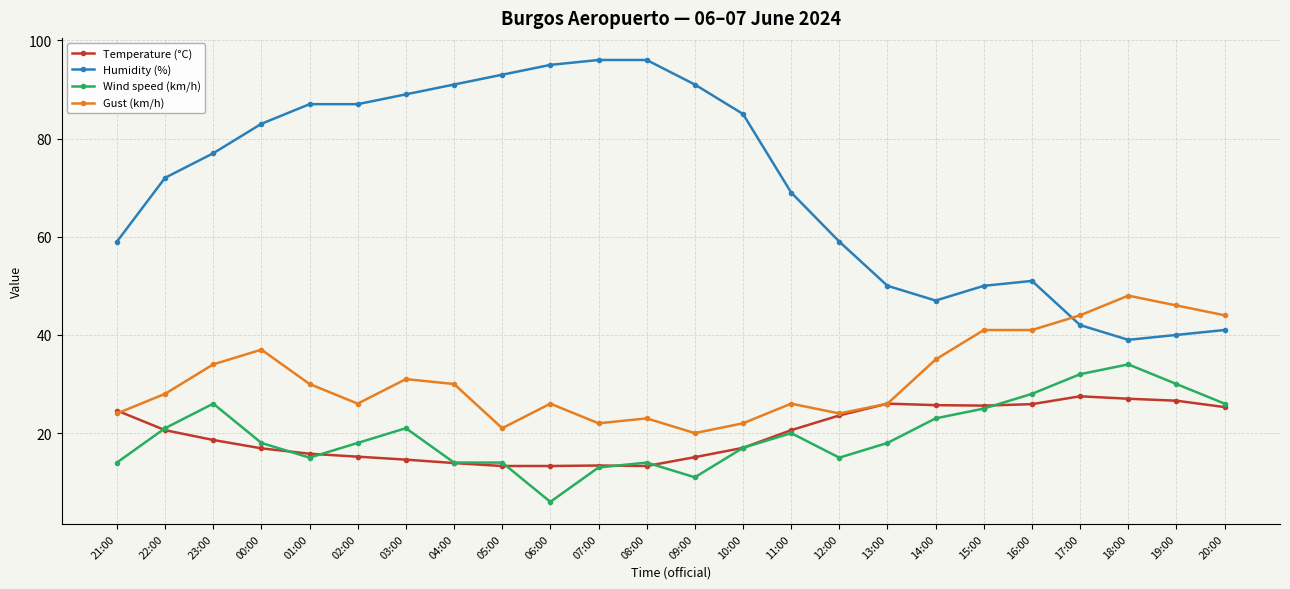

Rank the series by their maximum value, from highest to lowest.

Humidity (%), Gust (km/h), Wind speed (km/h), Temperature (°C)